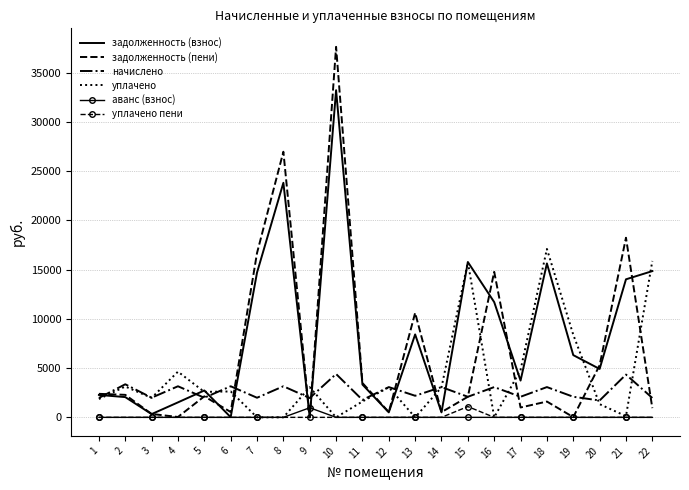

Which series has the largest total across all categories?

задолженность (взнос)